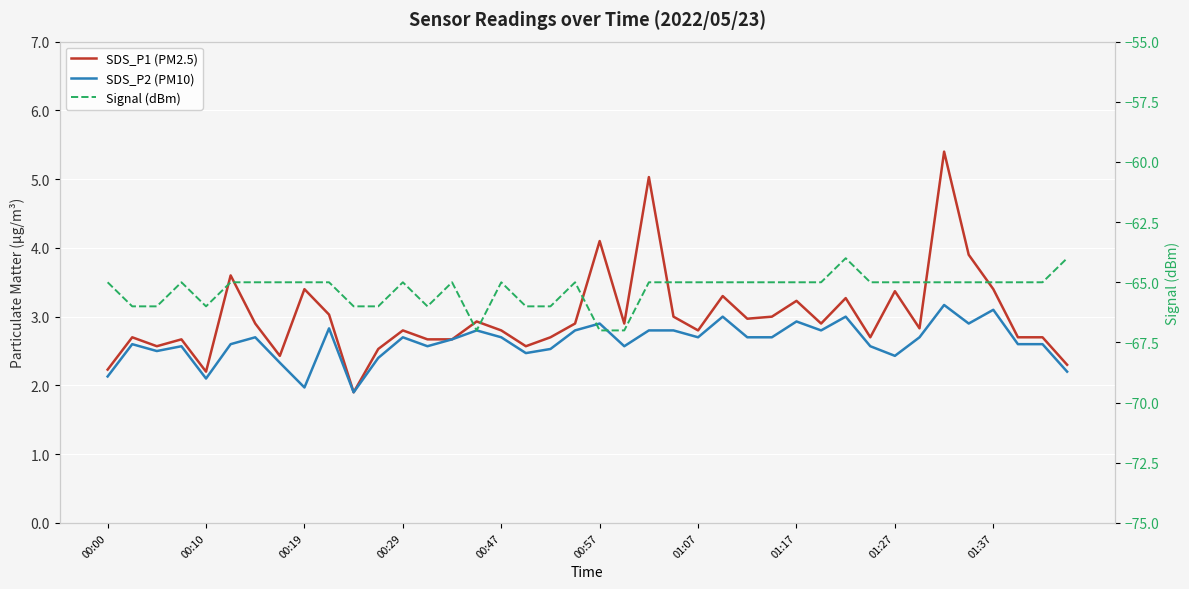

Reading left to right, list all the values displayed in this chart.

SDS_P1 (PM2.5): 2.2	2.7	2.6	2.7	2.2	3.6	2.9	2.4	3.4	3.0	1.9	2.5	2.8	2.7	2.7	2.9	2.8	2.6	2.7	2.9	4.1	2.9	5.0	3.0	2.8	3.3	3.0	3.0	3.2	2.9	3.3	2.7	3.4	2.8	5.4	3.9	3.4	2.7	2.7	2.3
SDS_P2 (PM10): 2.1	2.6	2.5	2.6	2.1	2.6	2.7	2.3	2.0	2.8	1.9	2.4	2.7	2.6	2.7	2.8	2.7	2.5	2.5	2.8	2.9	2.6	2.8	2.8	2.7	3.0	2.7	2.7	2.9	2.8	3.0	2.6	2.4	2.7	3.2	2.9	3.1	2.6	2.6	2.2
Signal (dBm): -65.0	-66.0	-66.0	-65.0	-66.0	-65.0	-65.0	-65.0	-65.0	-65.0	-66.0	-66.0	-65.0	-66.0	-65.0	-67.0	-65.0	-66.0	-66.0	-65.0	-67.0	-67.0	-65.0	-65.0	-65.0	-65.0	-65.0	-65.0	-65.0	-65.0	-64.0	-65.0	-65.0	-65.0	-65.0	-65.0	-65.0	-65.0	-65.0	-64.0